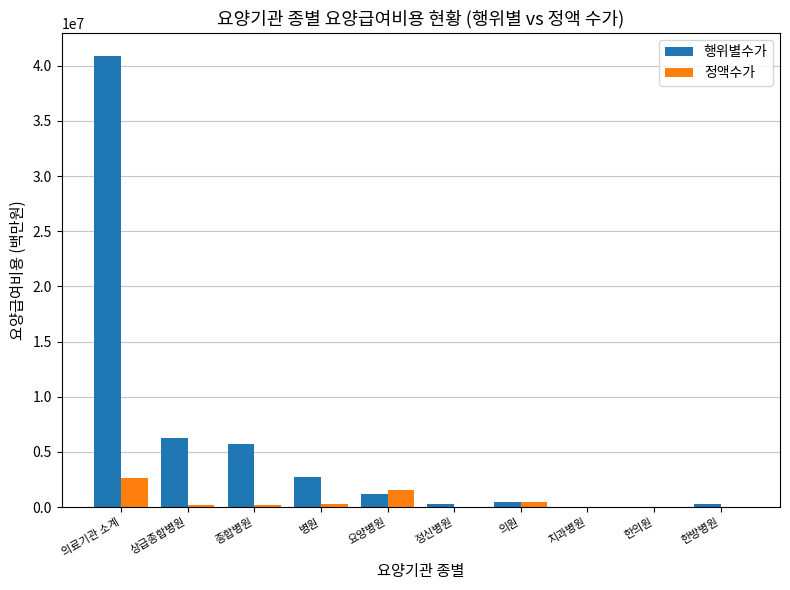

What is the highest value of the 정액수가 series?

2614001.7